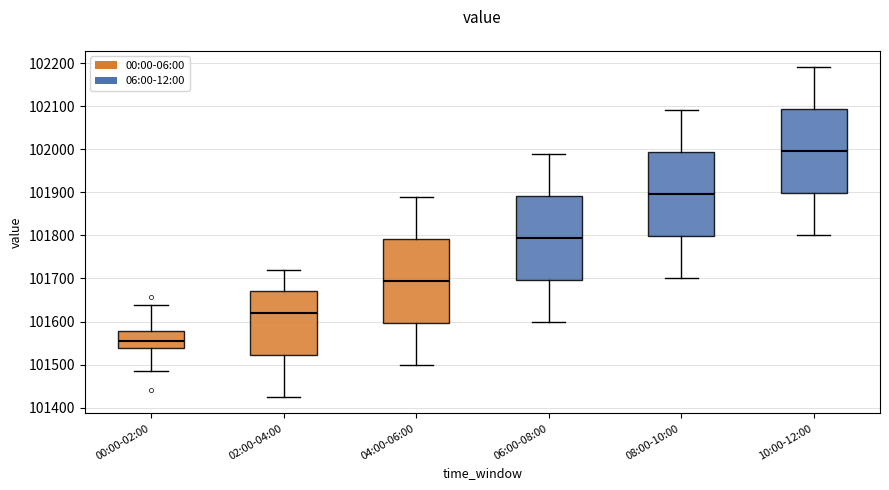

Reading left to right, read every box against the y-axis: the position of its median line, the range the box covers, and the ends of its whiskers. The values are not printed on the chart, so give them approximately, as read against the axis.

00:00-02:00: median 101550, box 101540 to 101580, whiskers 101490 to 101640
02:00-04:00: median 101620, box 101520 to 101670, whiskers 101430 to 101720
04:00-06:00: median 101700, box 101600 to 101790, whiskers 101500 to 101890
06:00-08:00: median 101800, box 101700 to 101890, whiskers 101600 to 101990
08:00-10:00: median 101900, box 101800 to 101990, whiskers 101700 to 102090
10:00-12:00: median 102000, box 101900 to 102090, whiskers 101800 to 102190